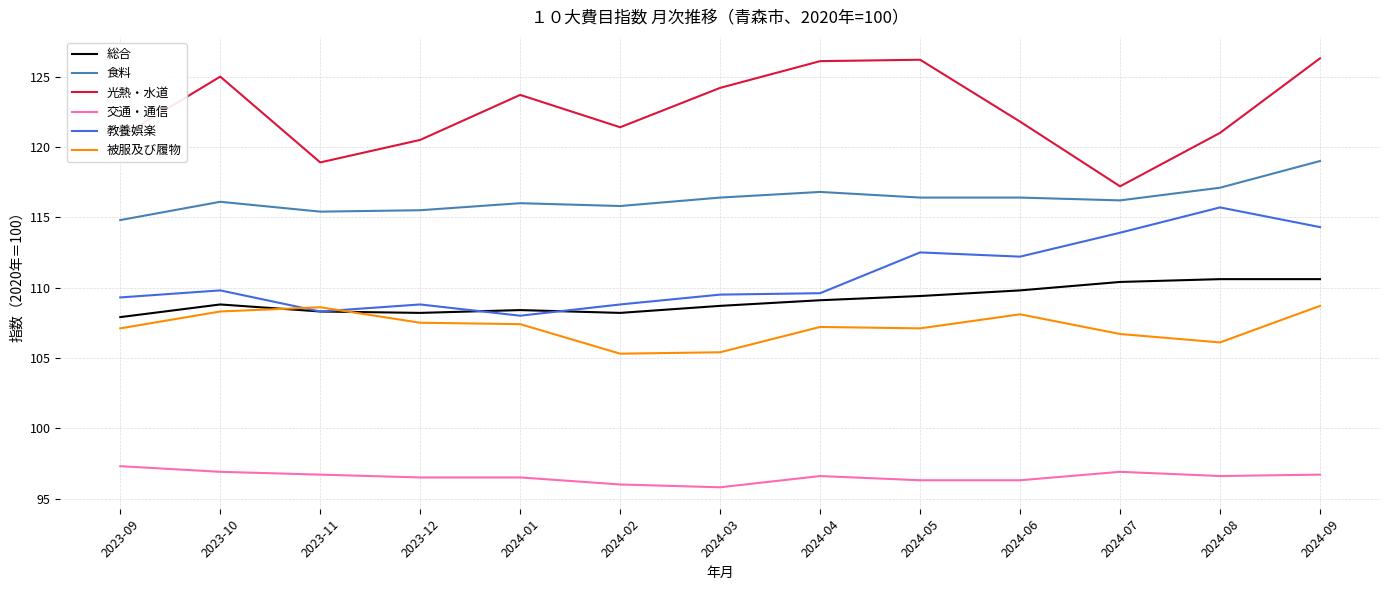

What is the maximum value for 光熱・水道?

126.3